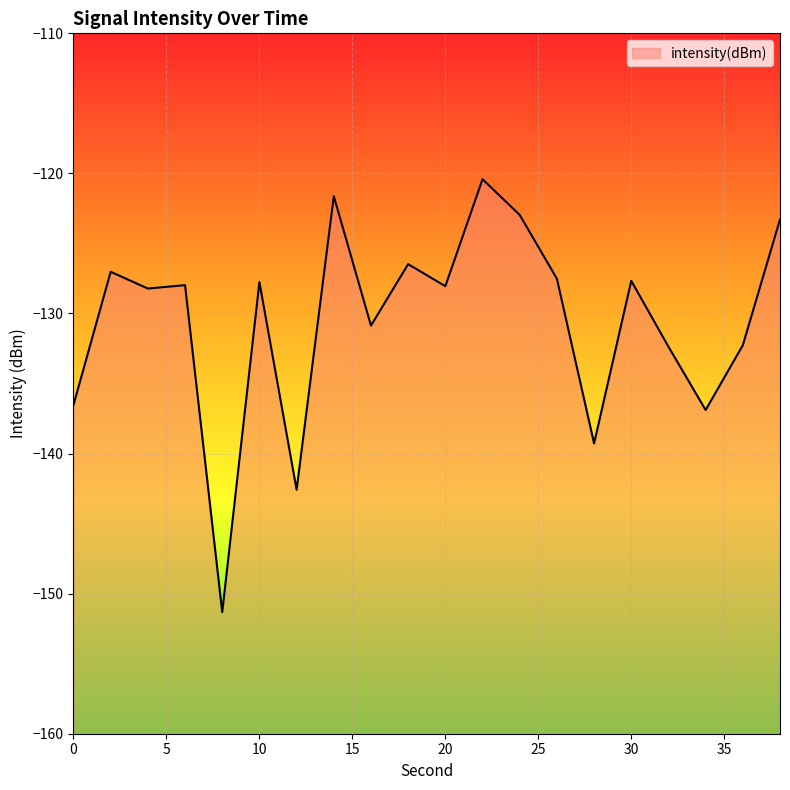

How many interior local valleys (lower than both neighbors) does the data have?

7